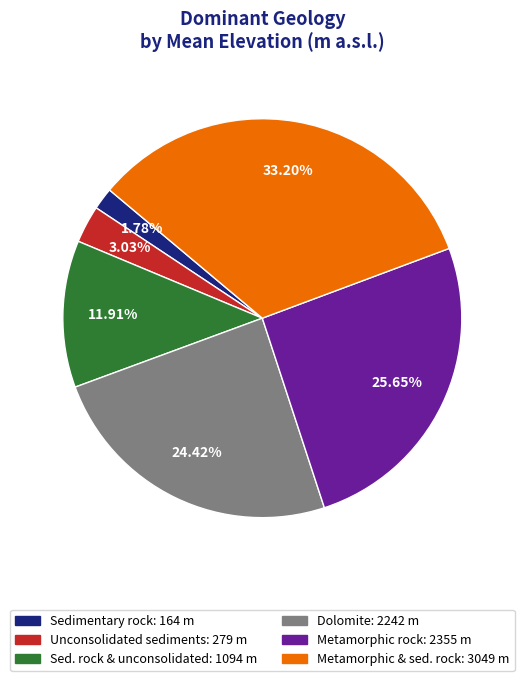

Does any single category account for the majority?

No